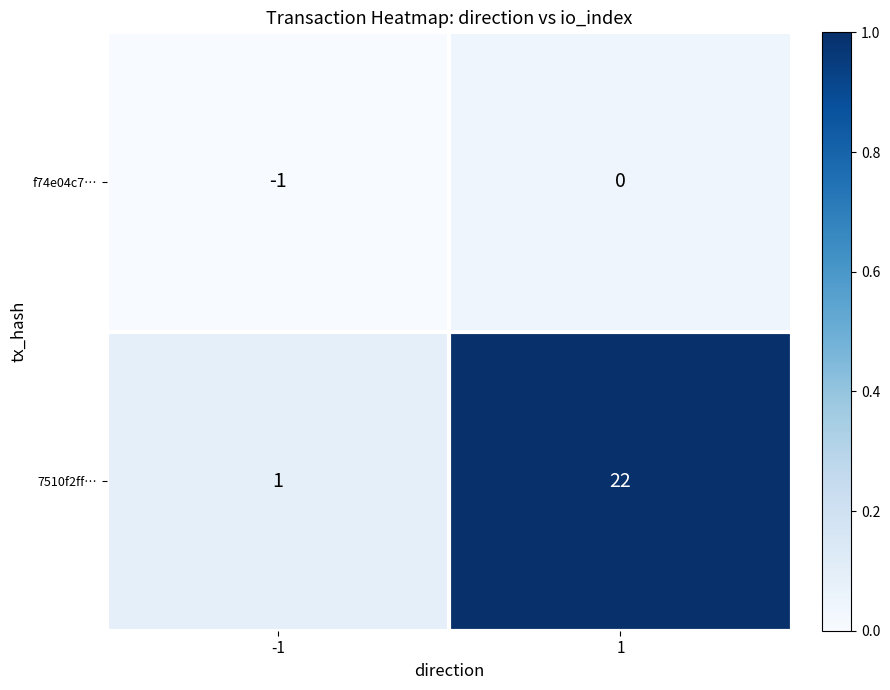

Rank the series by their maximum value, from lowest to highest.

f74e04c7…, 7510f2ff…